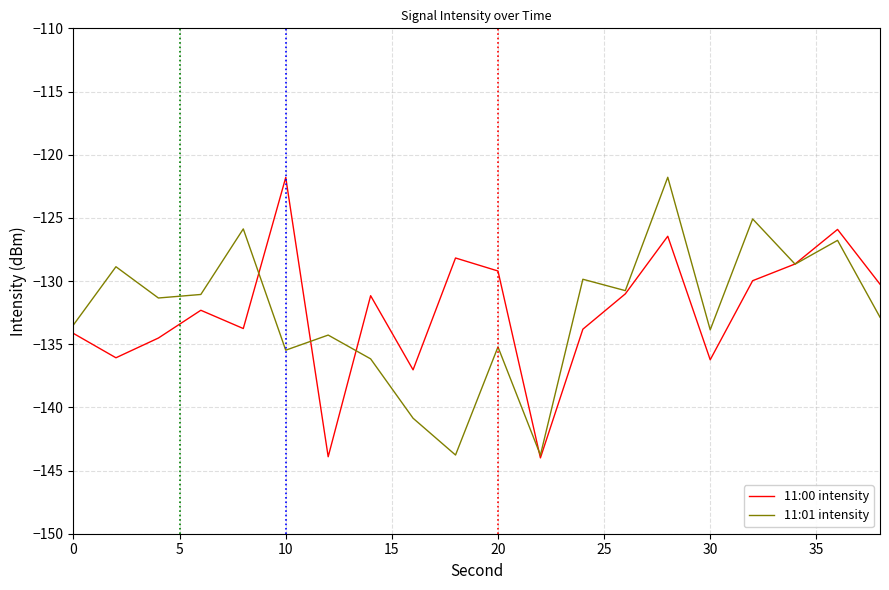

What is the lowest value of the 11:01 intensity series?

-143.8